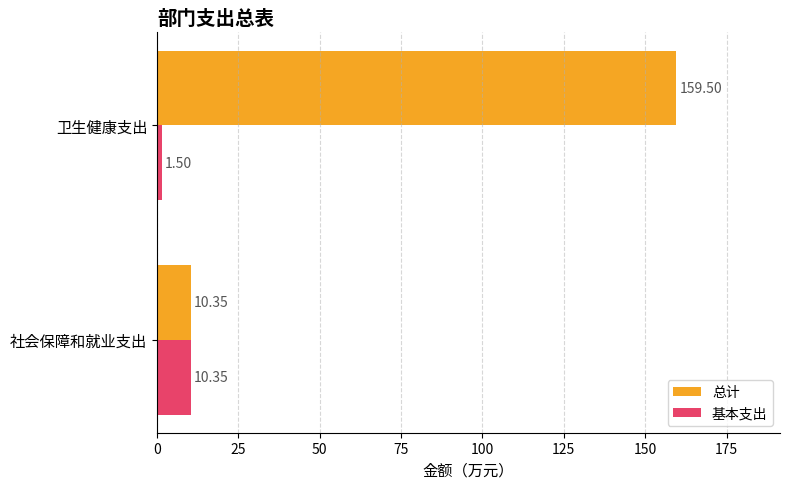

How many data points does each series have?

2